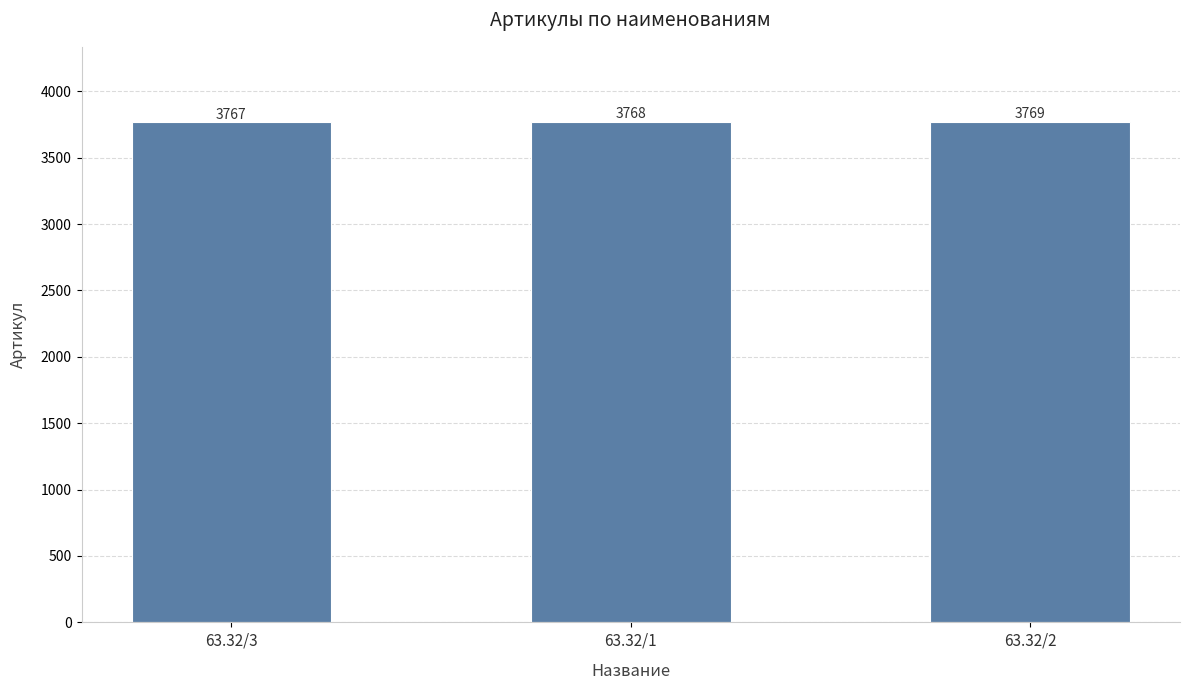

Which category has the highest value across all series?

63.32/2